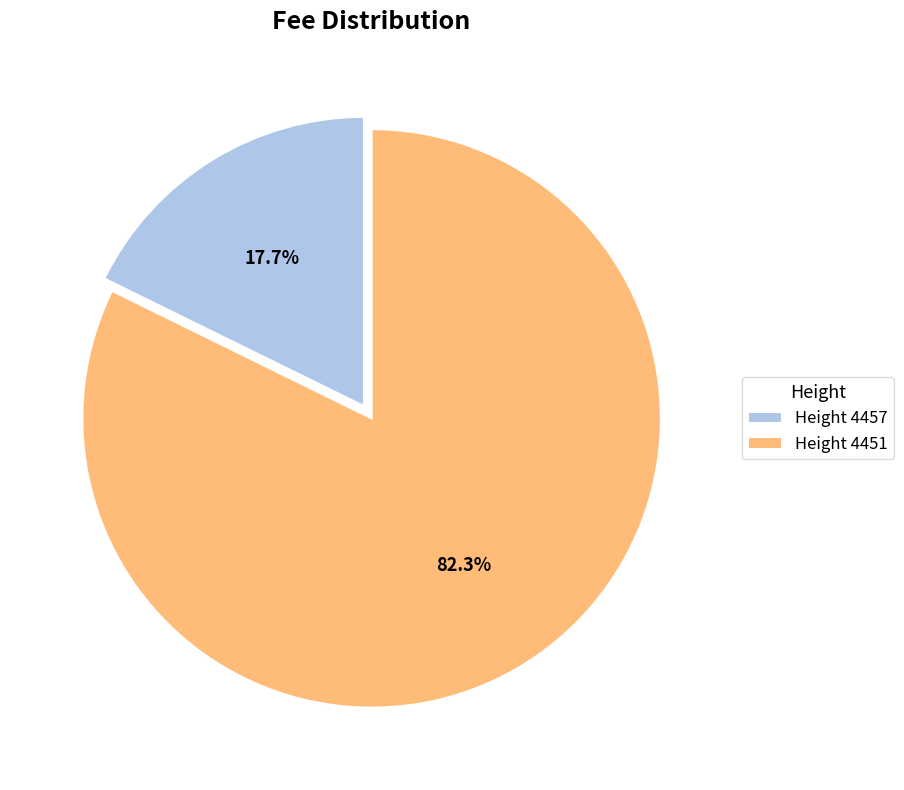

Which category has the biggest portion of the pie?

Height 4451